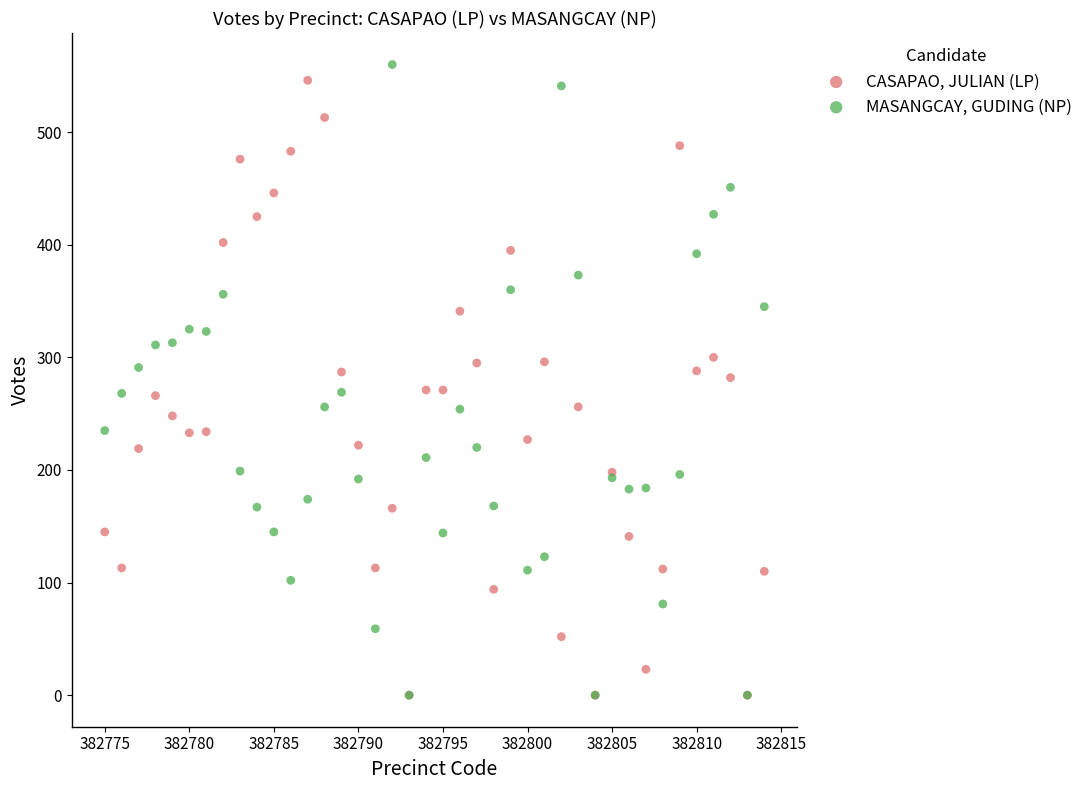

Which series has the widest spread of Y values?

MASANGCAY, GUDING (NP)